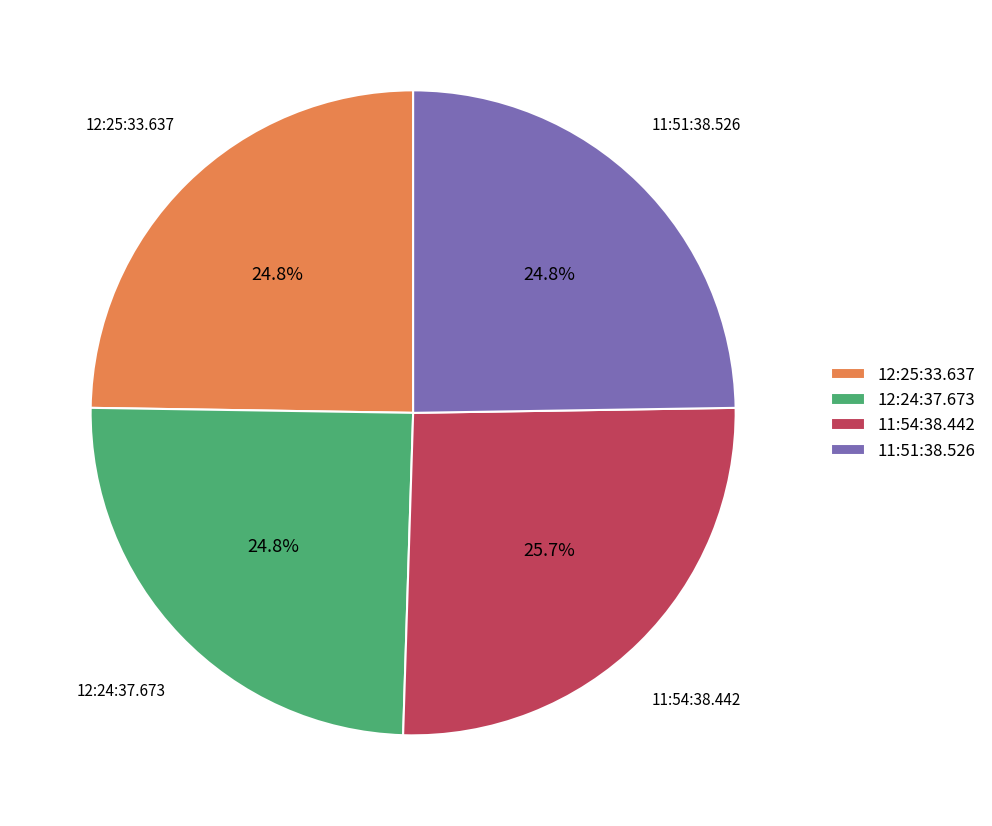

The 11:51:38.526 slice represents 10% of the pie. True or false?

False